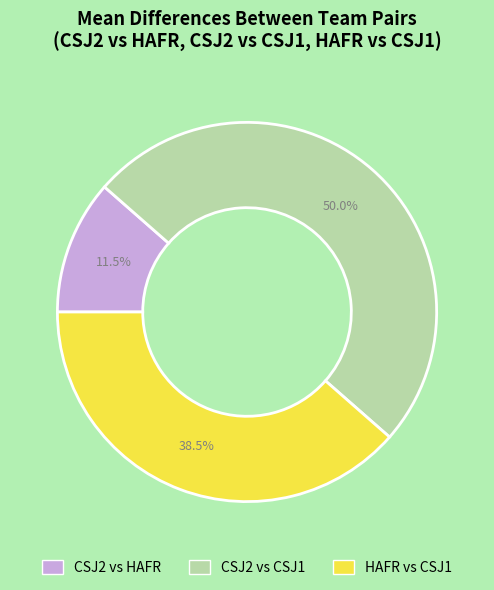

Count the number of slices in the pie.

3